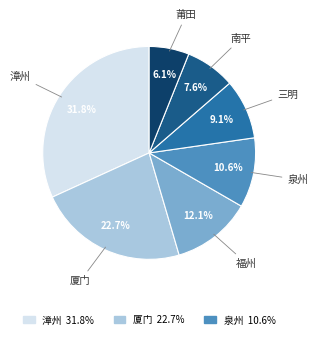

Is there a majority slice in this chart?

No